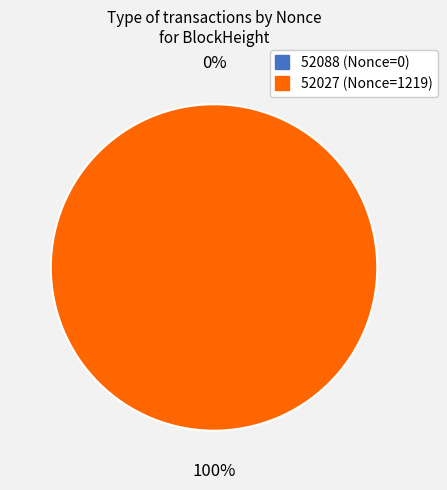

What is the total percentage of 52088 and 52027?

100.0%